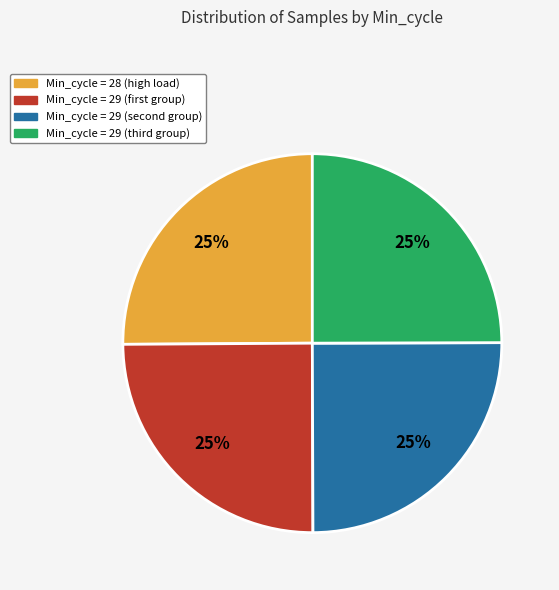

Is there any slice that represents more than half of the pie?

No